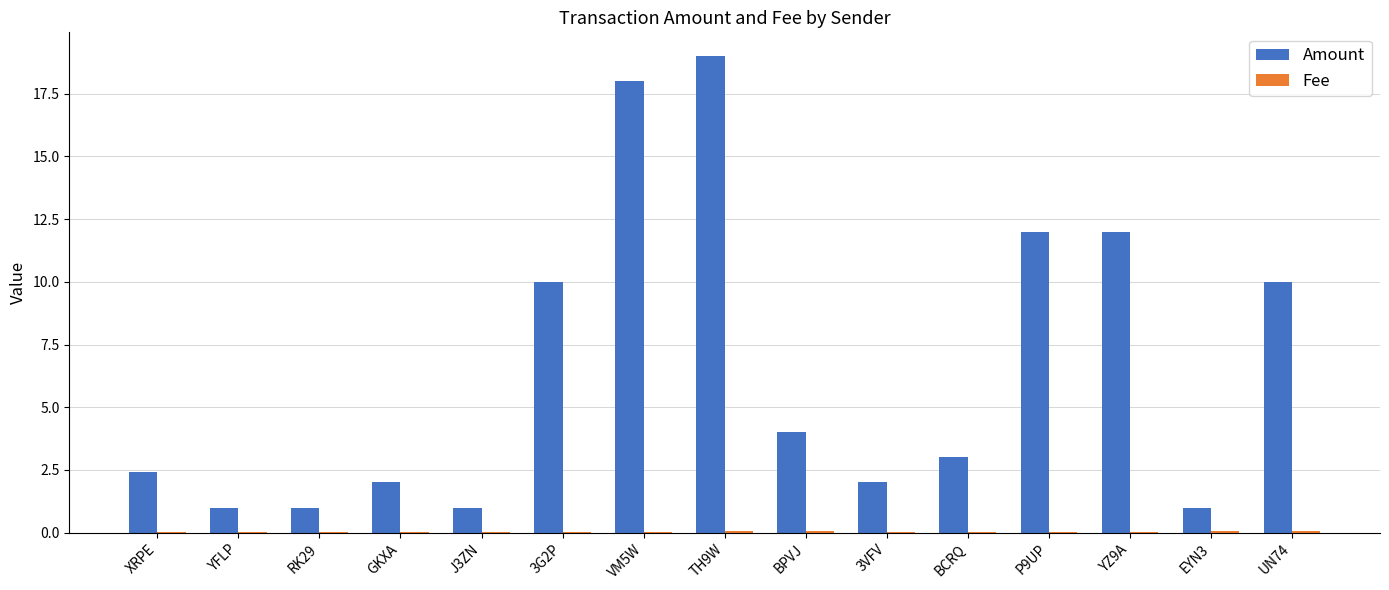

How many series are shown in this chart?

2